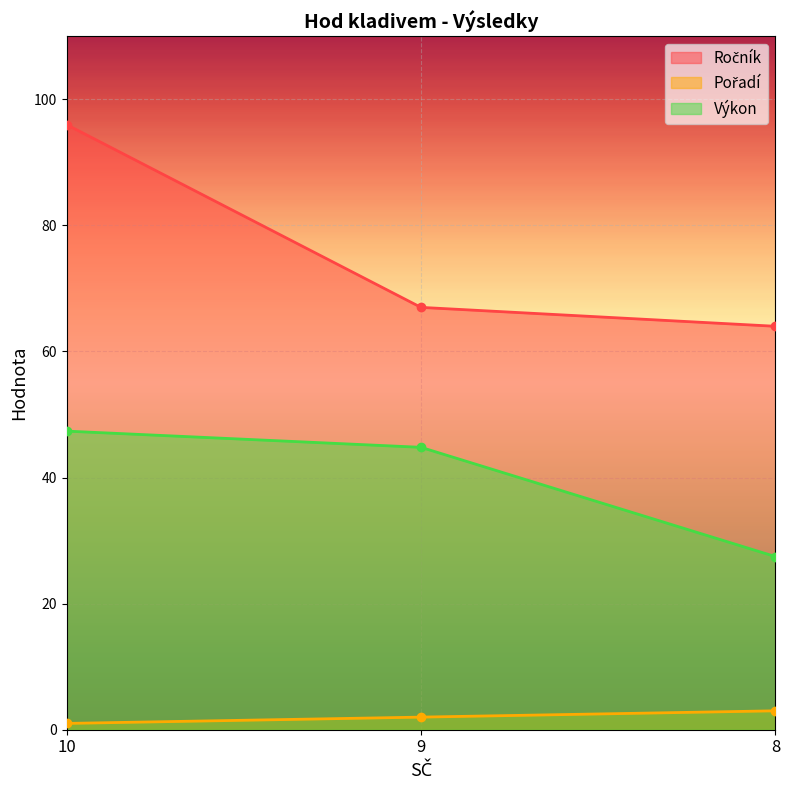

At 8, list the series in order from smallest to largest.

Pořadí, Výkon, Ročník